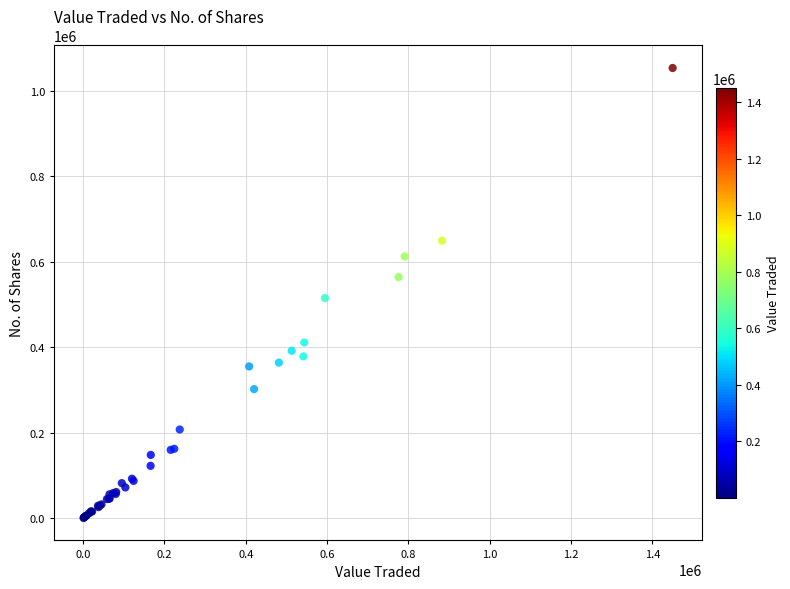

What Y value in the scatter plot is closest to 527196?

515174